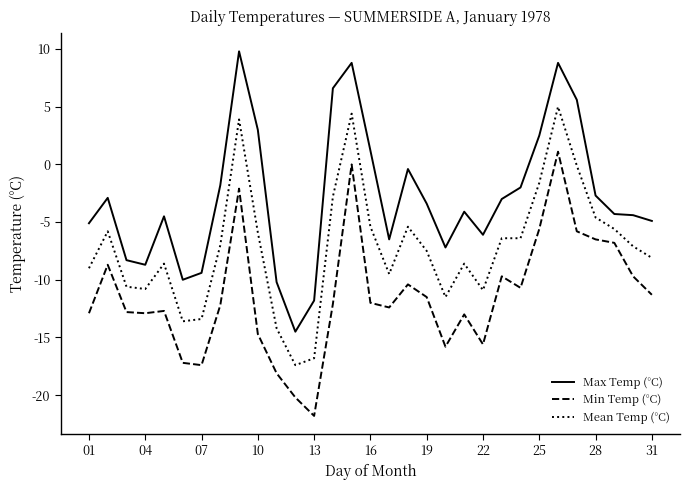

What is the minimum value shown in the chart?

-21.8